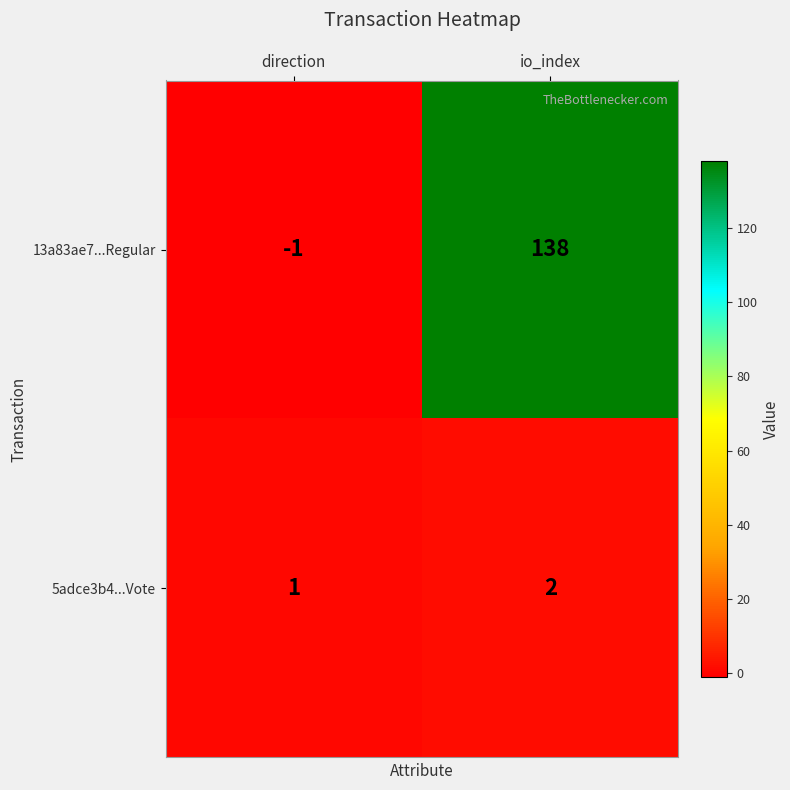

Rank the series by their average value, from lowest to highest.

5adce3b4...Vote, 13a83ae7...Regular